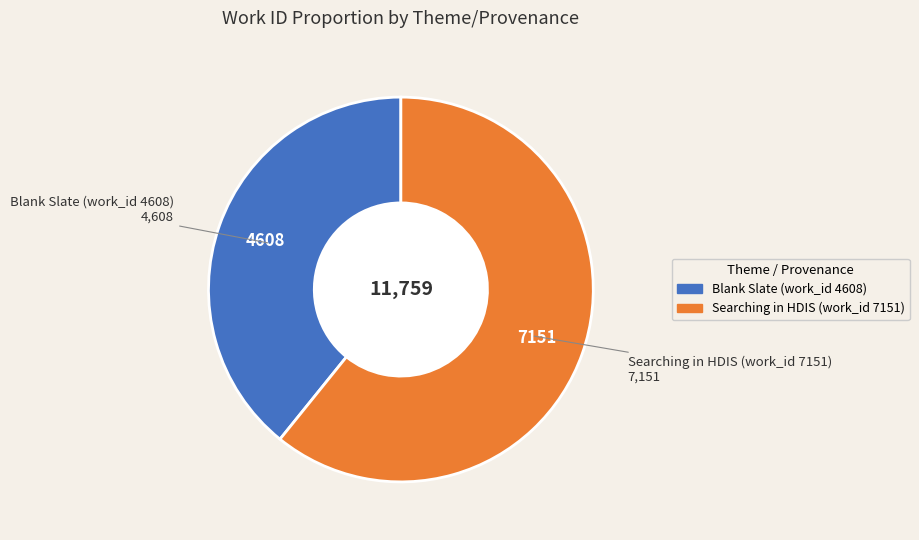

How many slices are in this pie chart?

2